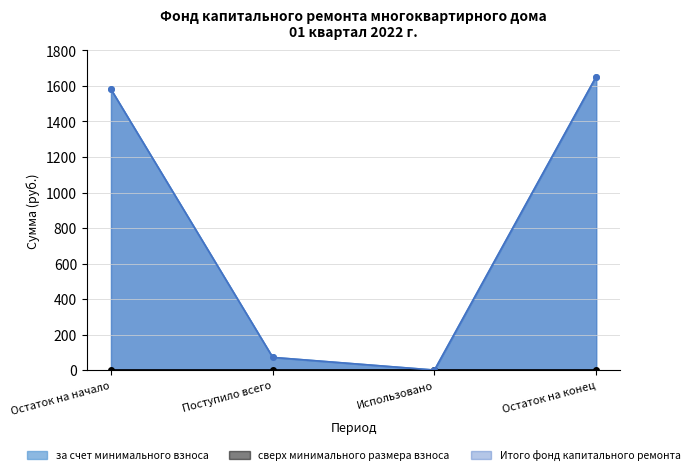

Between Использовано and Остаток на конец, which is larger?

Остаток на конец